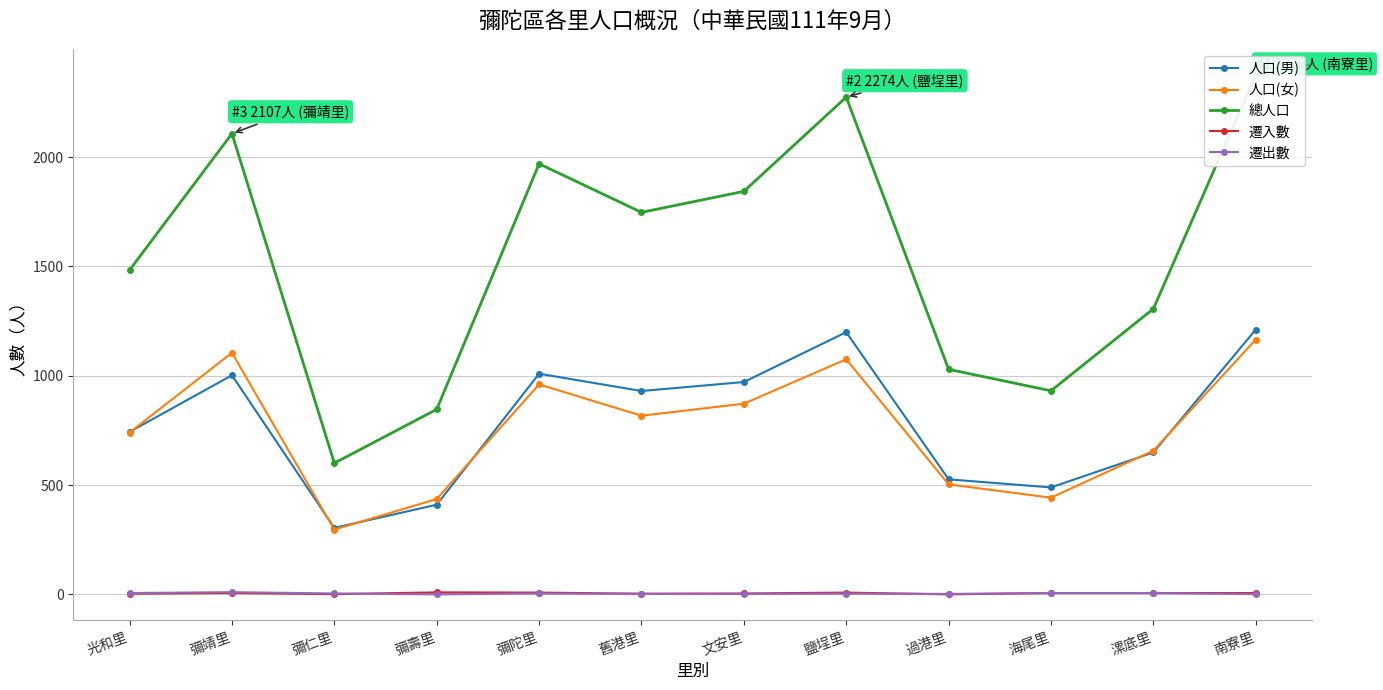

What is the maximum value shown in the chart?

2376